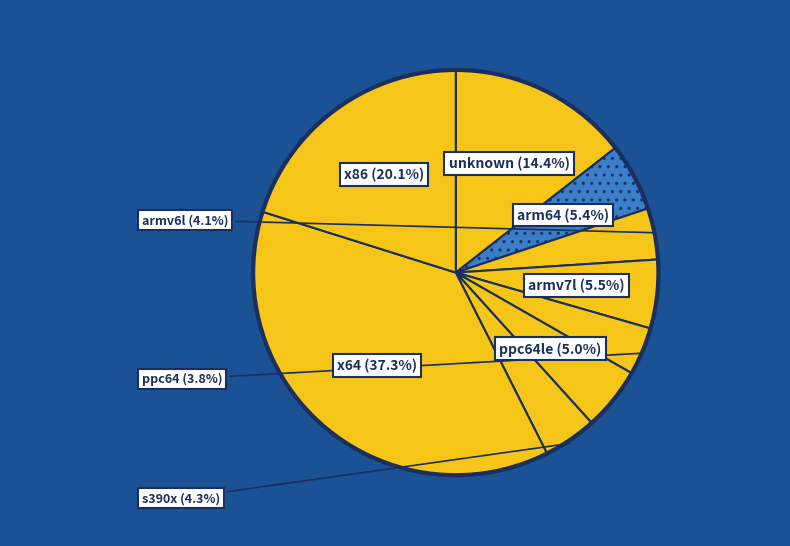

What percentage is the s390x slice, to the nearest percent?

4%